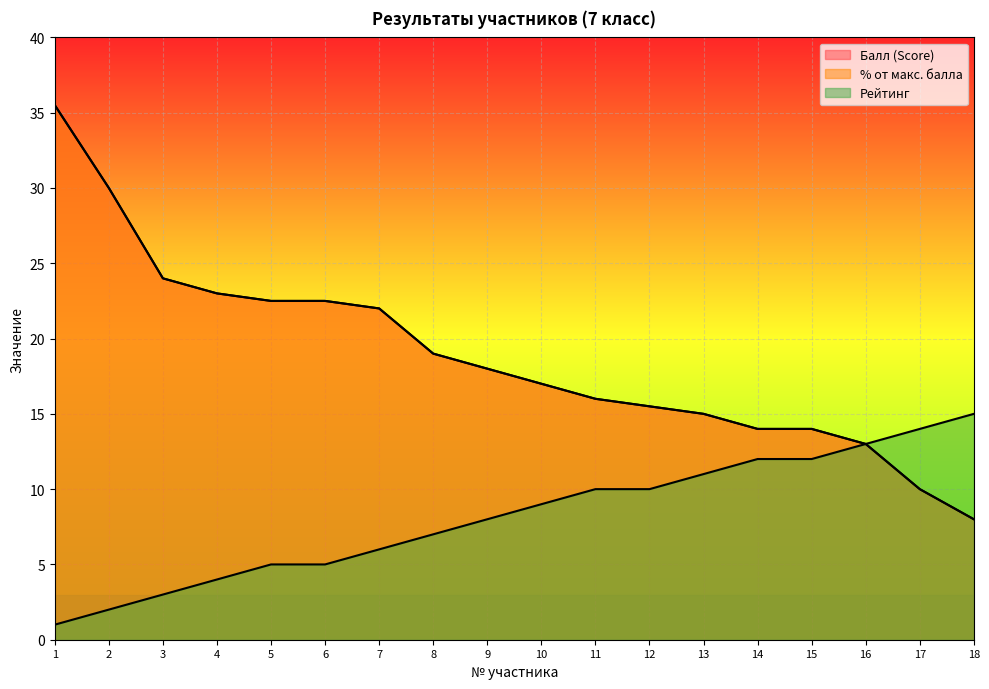

True or false: % от макс. балла and Рейтинг cross at least once.

False